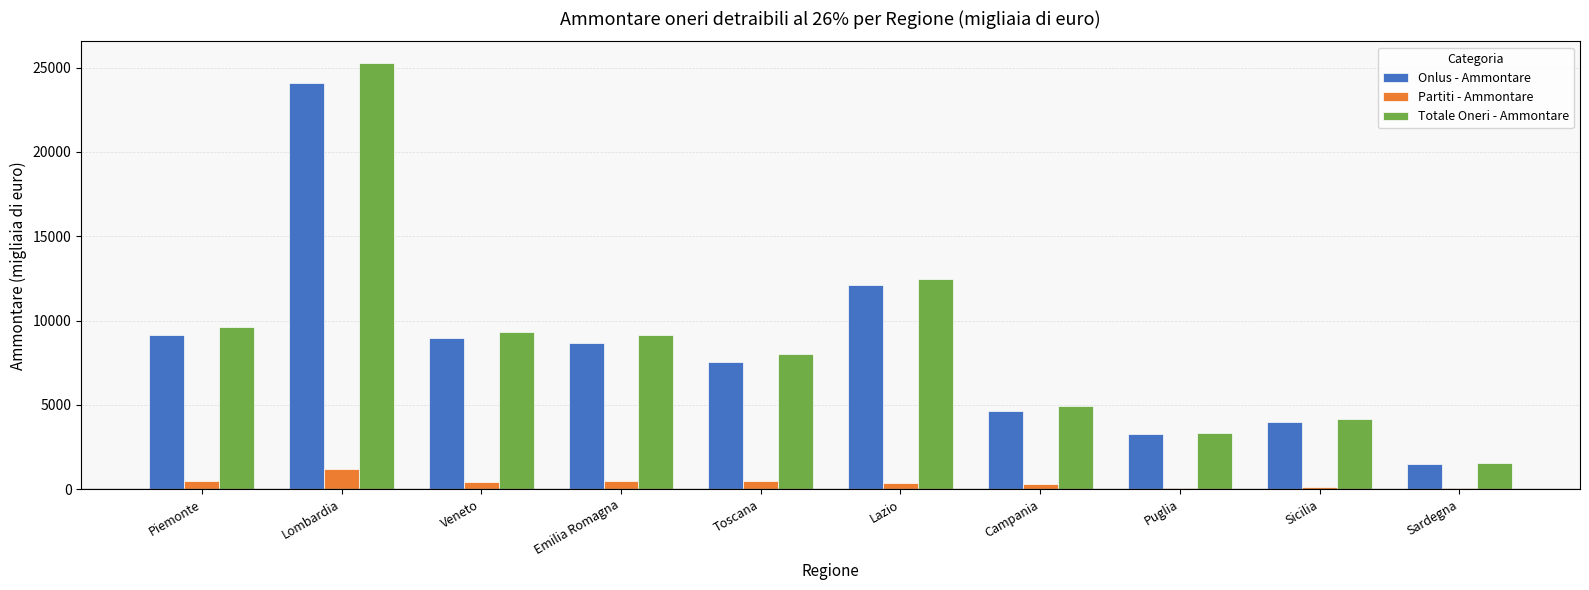

What is the difference between the Partiti - Ammontare values at Puglia and Lazio?

283